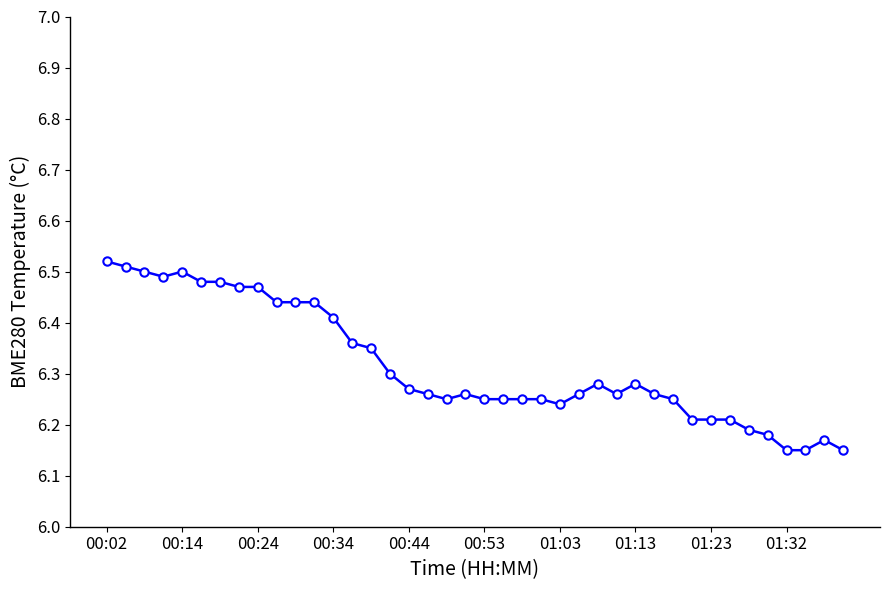

What is the difference between the maximum and minimum values?

0.4